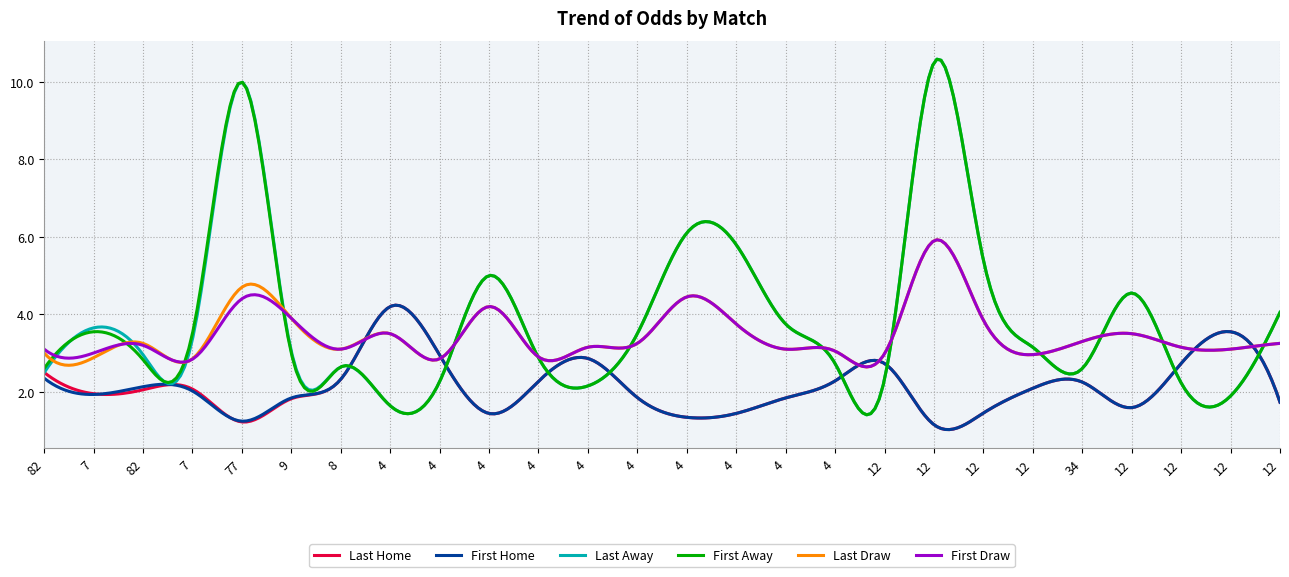

What is the smallest value displayed?

1.0